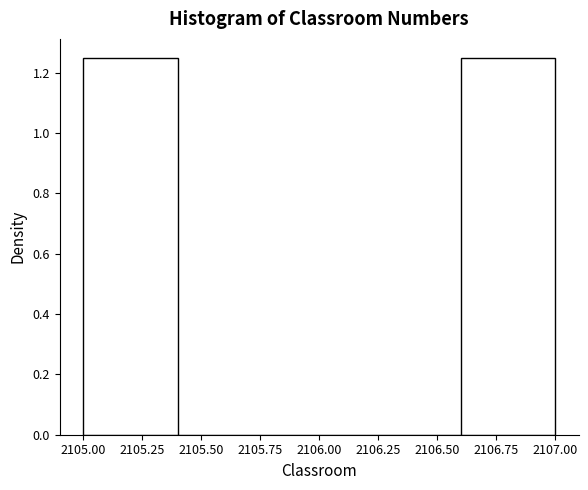

Reading left to right, list every bar in this chart as the range it spans on the x-axis followed by its height. The values are not printed on the chart, so give them approximately, as read against the axis.

2105.0 to 2105.4: 1.26
2105.4 to 2105.8: 0
2105.8 to 2106.2: 0
2106.2 to 2106.6: 0
2106.6 to 2107.0: 1.26